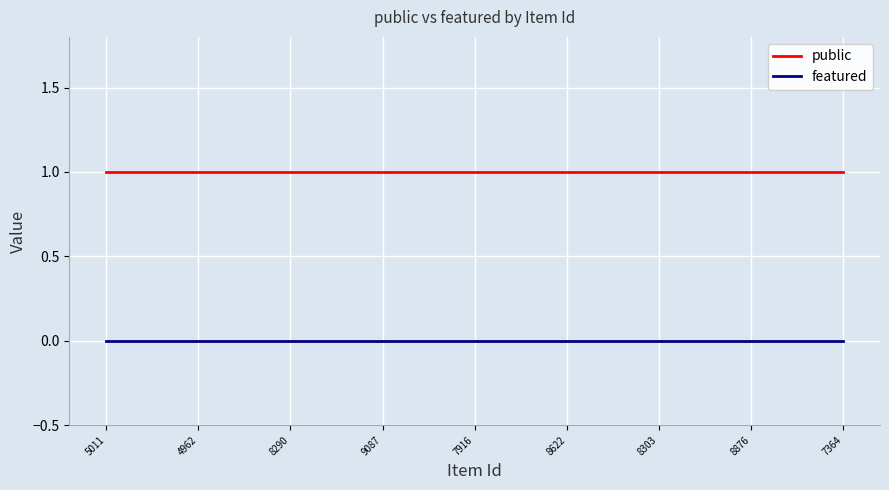

Is this an area chart (filled region under the line)?

No